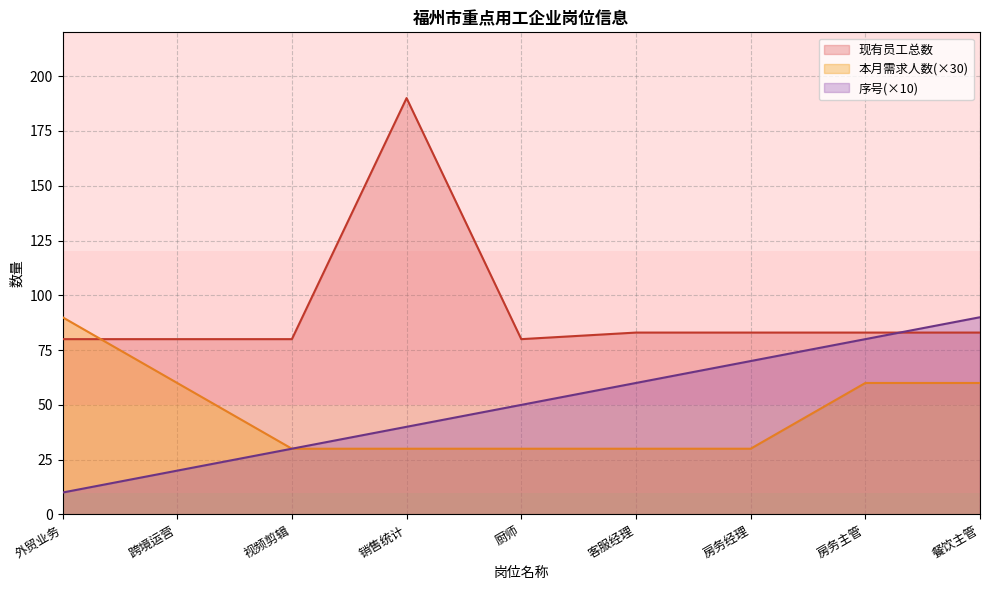

Is it true that 现有员工总数 equals 83 at 客服经理?

True